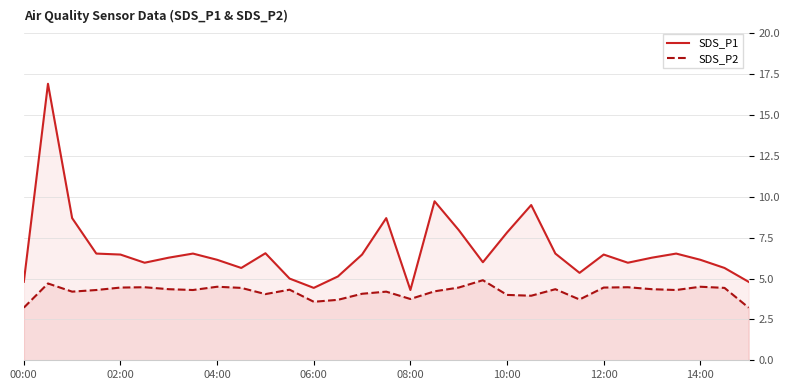

True or false: SDS_P1 and SDS_P2 cross at least once.

False